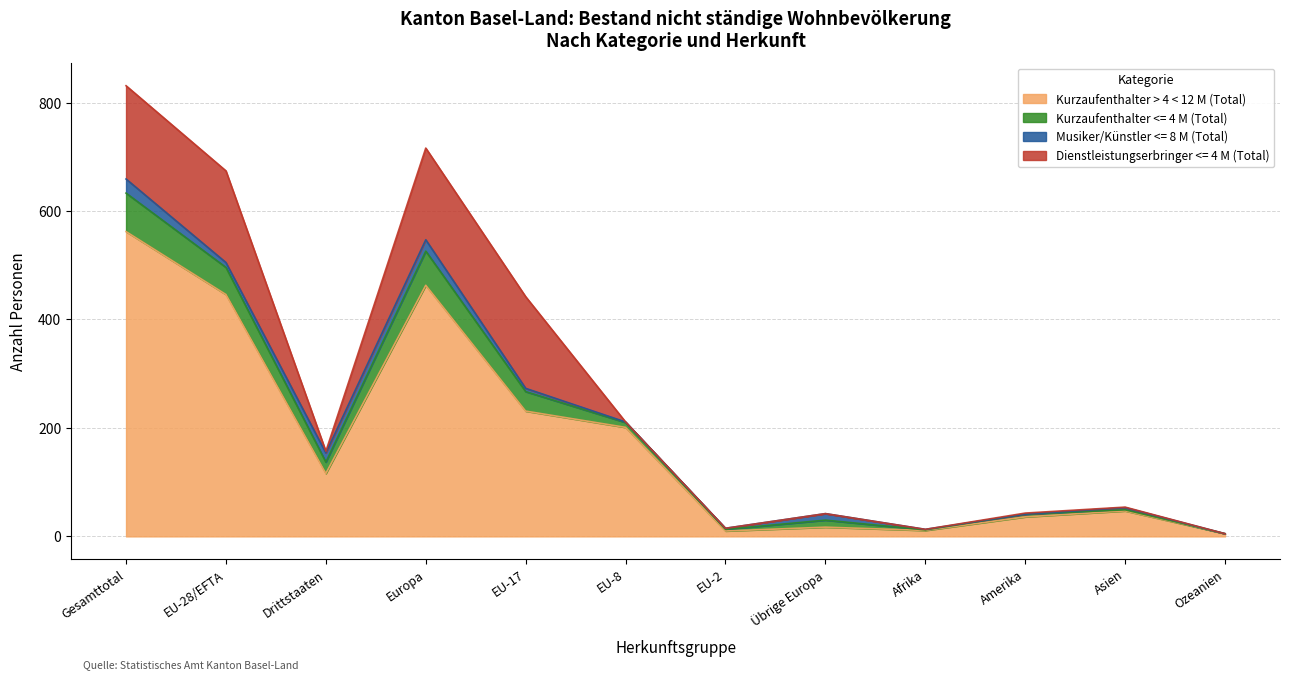

True or false: Kurzaufenthalter <= 4 M (Total) has a value of 325 at EU-8.

False